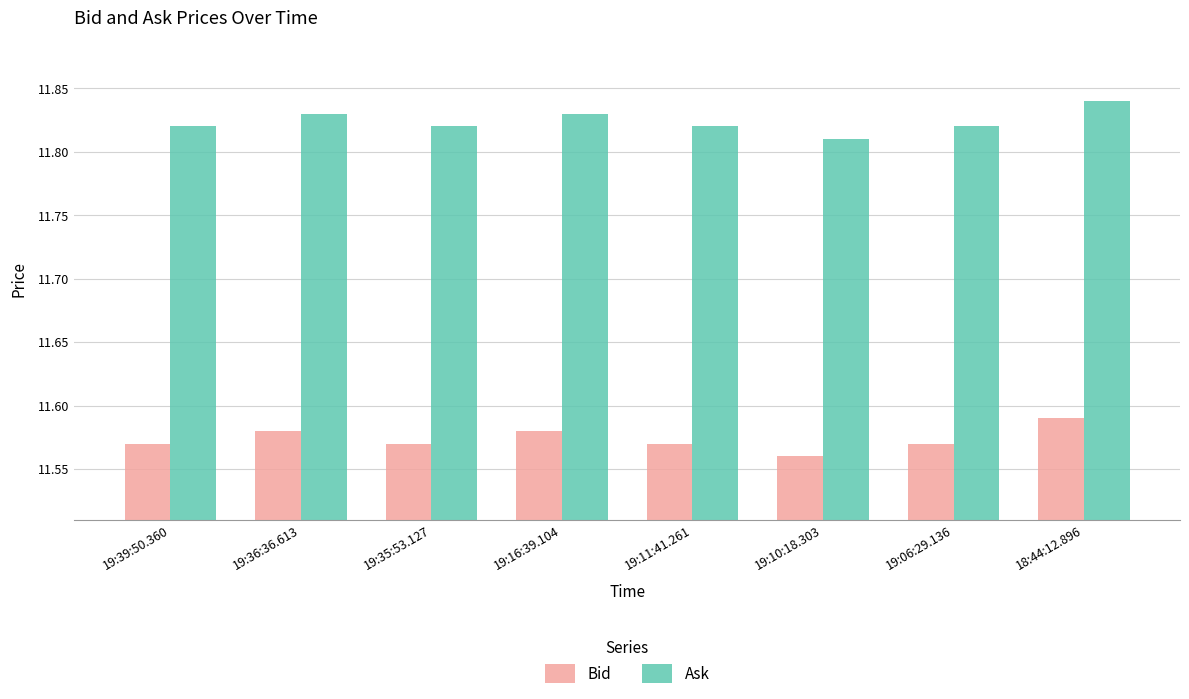

Where is Ask nearest to the value 11?

19:10:18.303